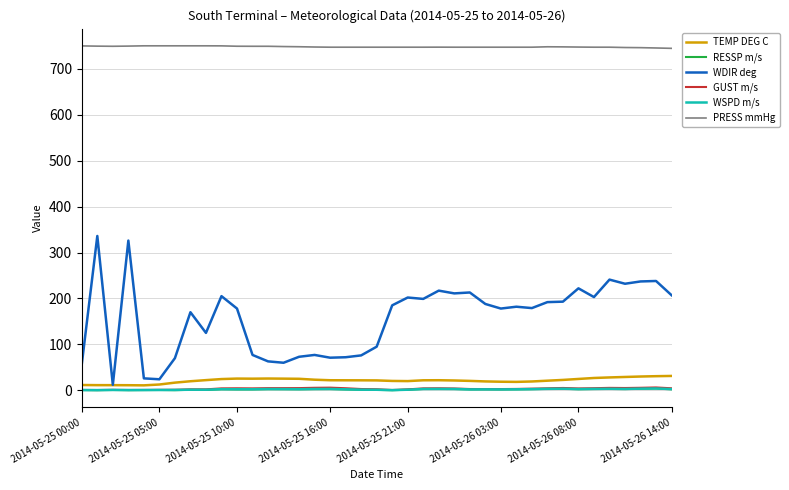

Which series has the widest spread of values?

WDIR deg